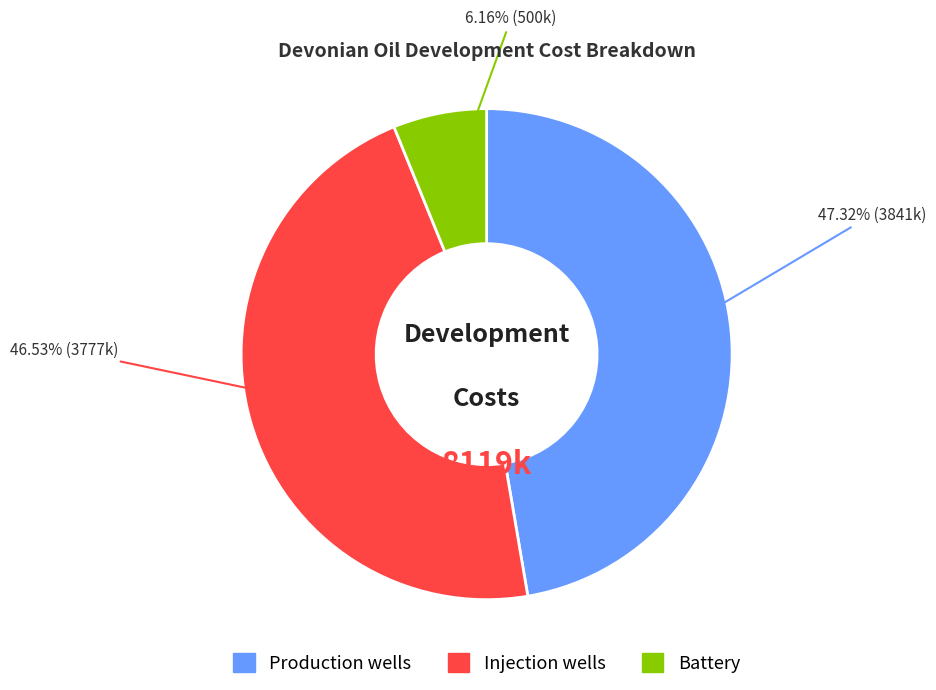

Combined, what portion of the pie is Production wells and Battery?

53.5%